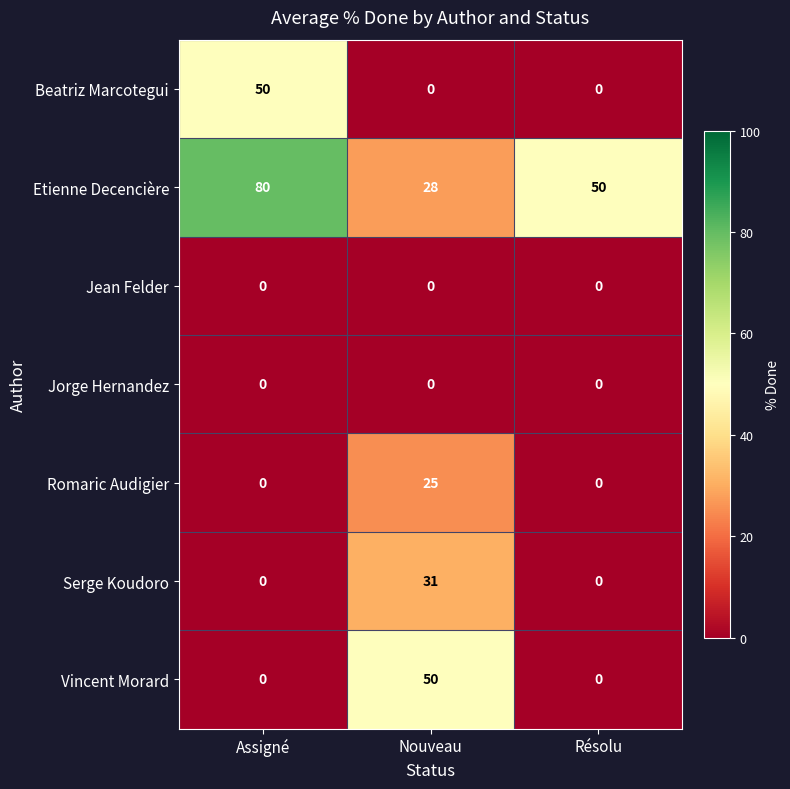

Is it true that Serge Koudoro equals 21 at Nouveau?

False